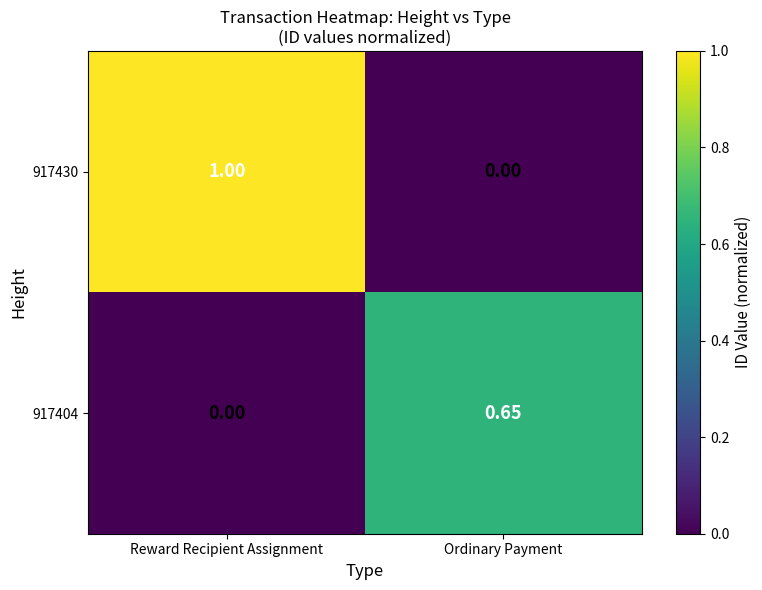

At which category is the sum across all series the highest?

Reward Recipient Assignment